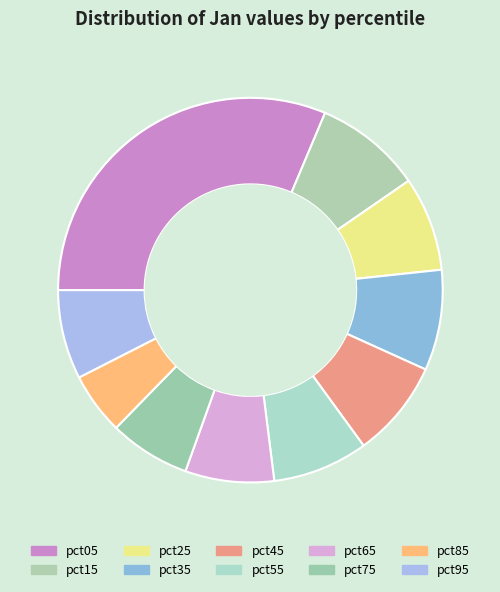

How many slices are in this pie chart?

10